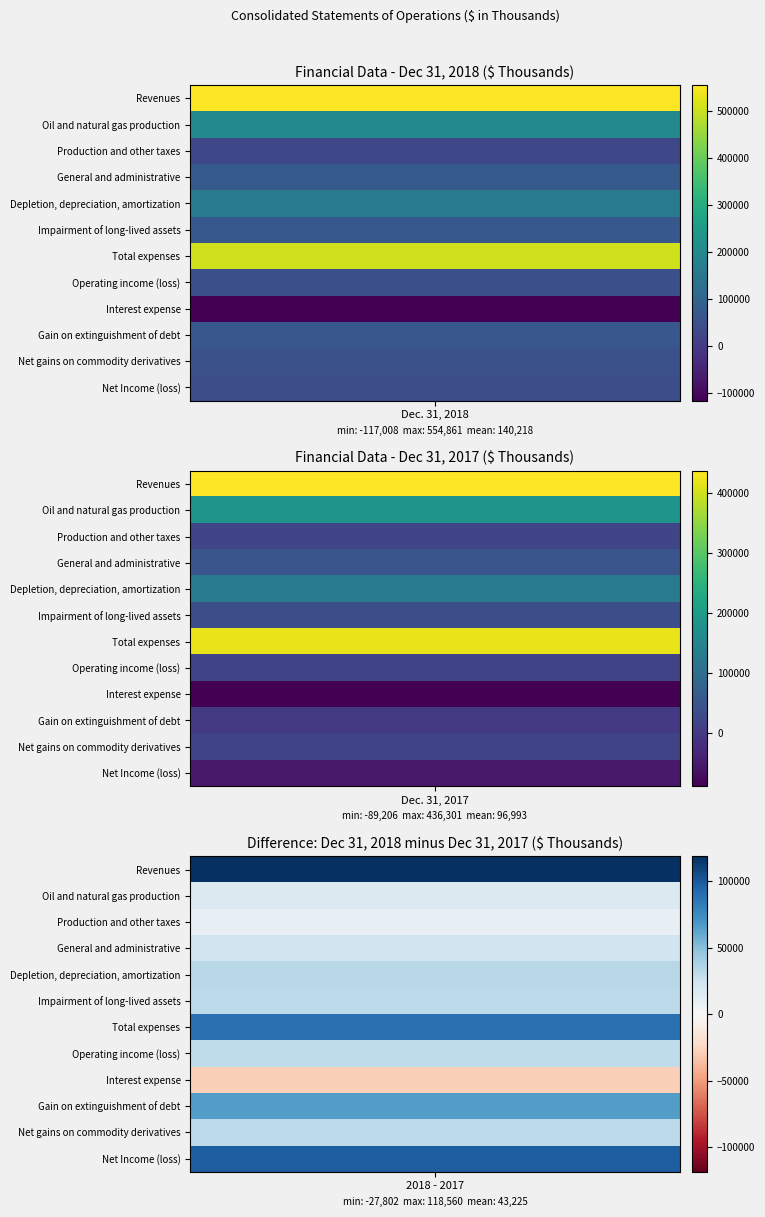

At how many categories does at least one series exceed 552421?

1